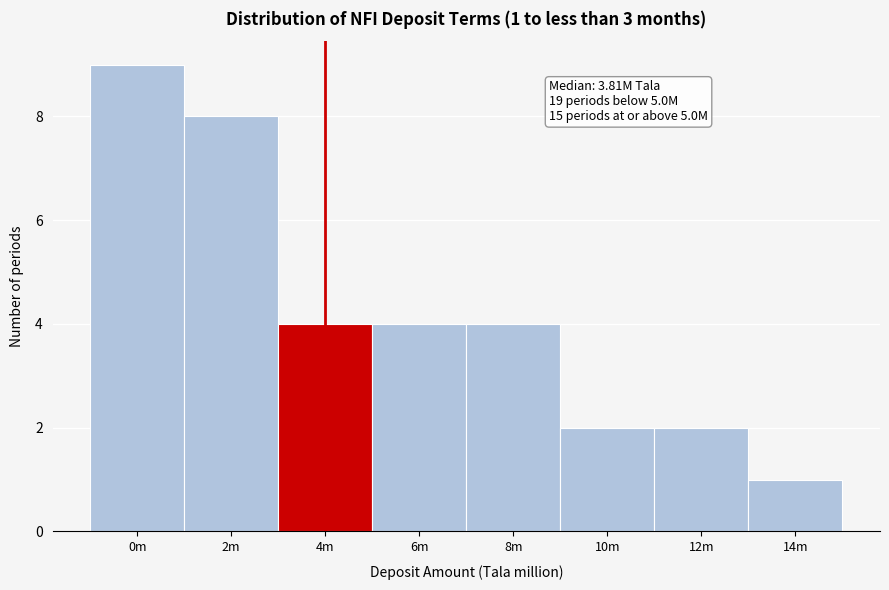

Reading left to right, what are all the values shown in this chart?

9	8	4	4	4	2	2	1